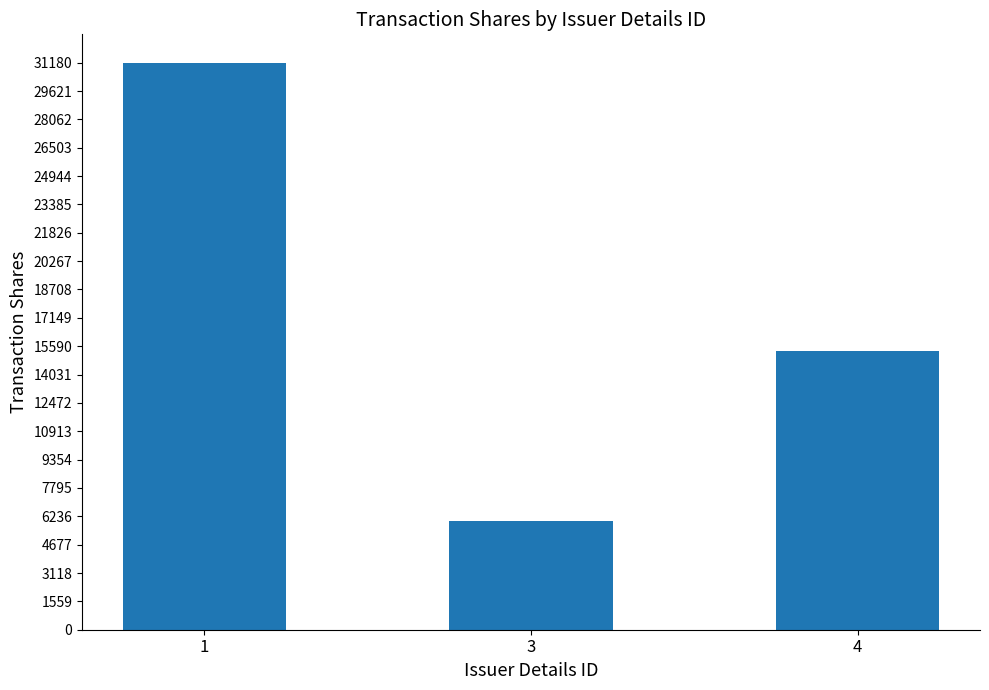

Where is the data nearest to the value 18576?

4